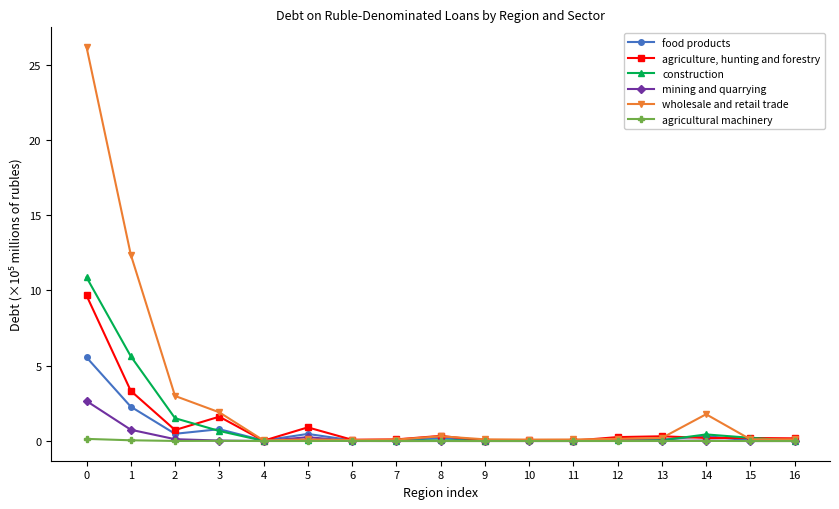

The agriculture, hunting and forestry series shows 9.7 at 0. True or false?

True